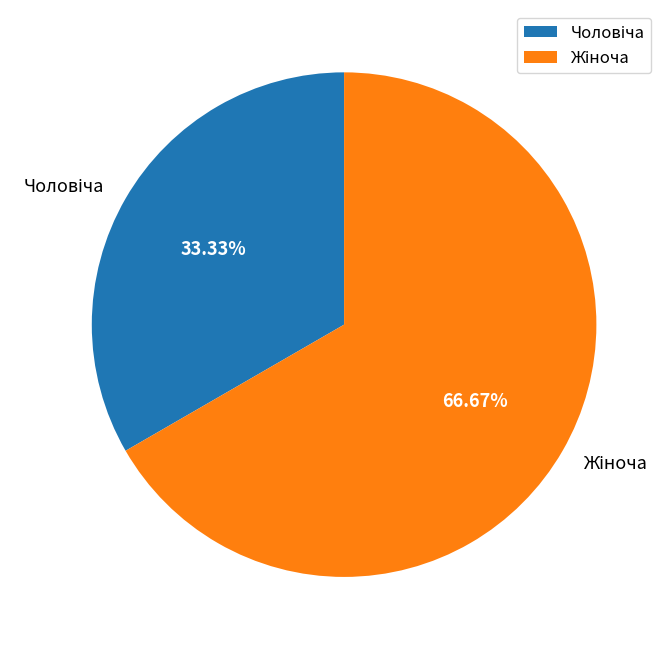

Is there any slice that represents more than half of the pie?

Yes